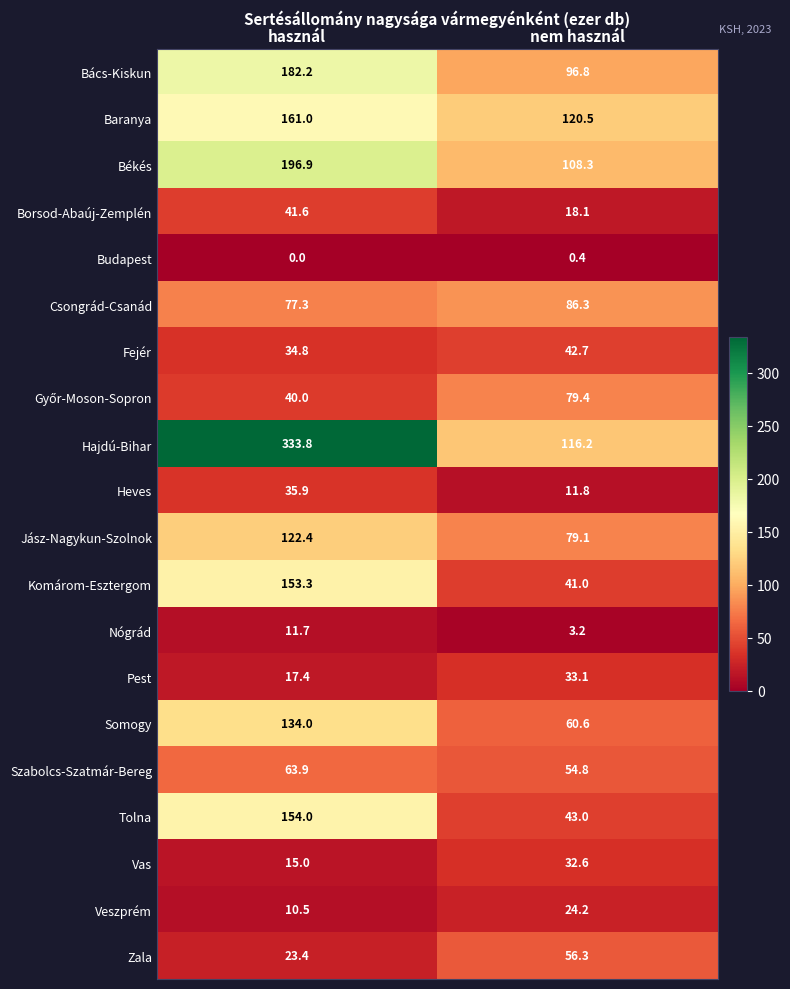

Is it true that Nógrád equals 11.7 at használ?

True